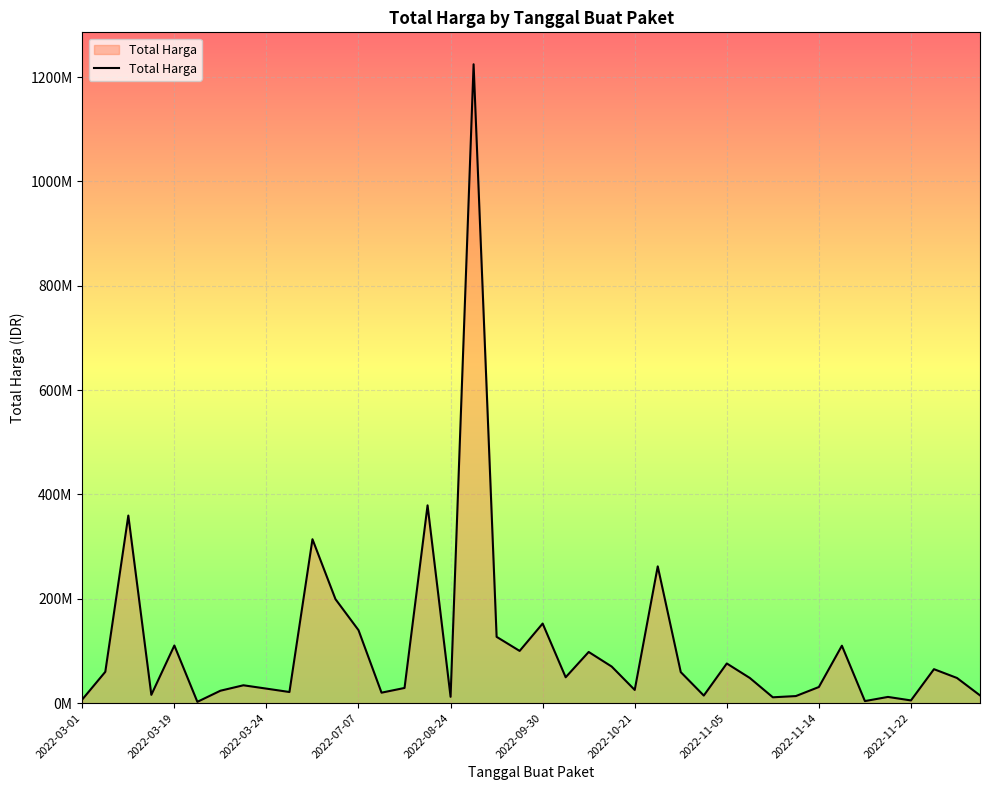

What is the value of the 36th point from the left?

11800000